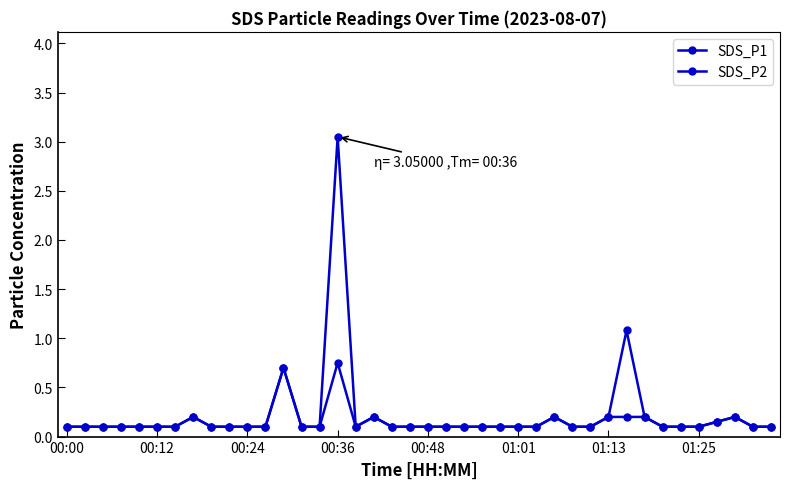

Count the number of data series in this chart.

2